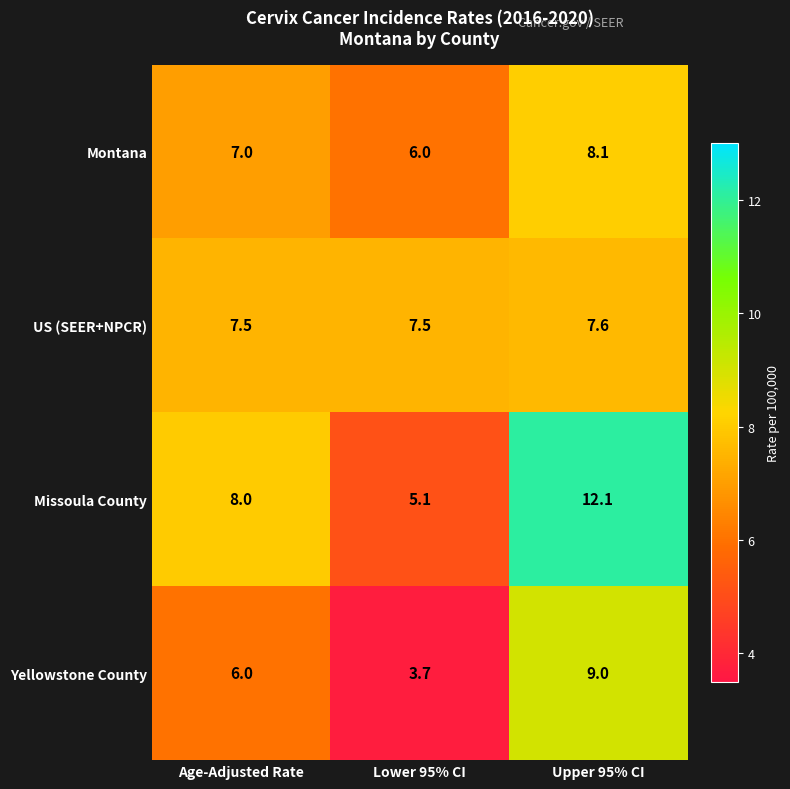

What is the difference between the Montana values at Age-Adjusted Rate and Upper 95% CI?

1.1